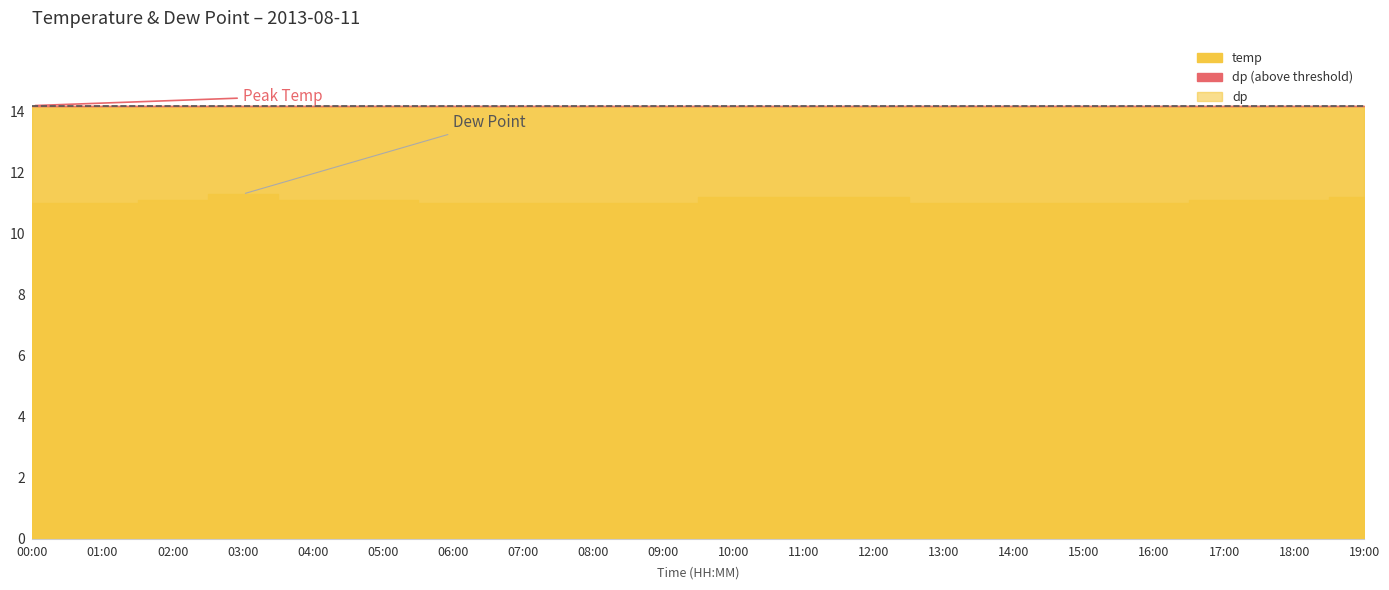

How many lines are shown in the chart?

2